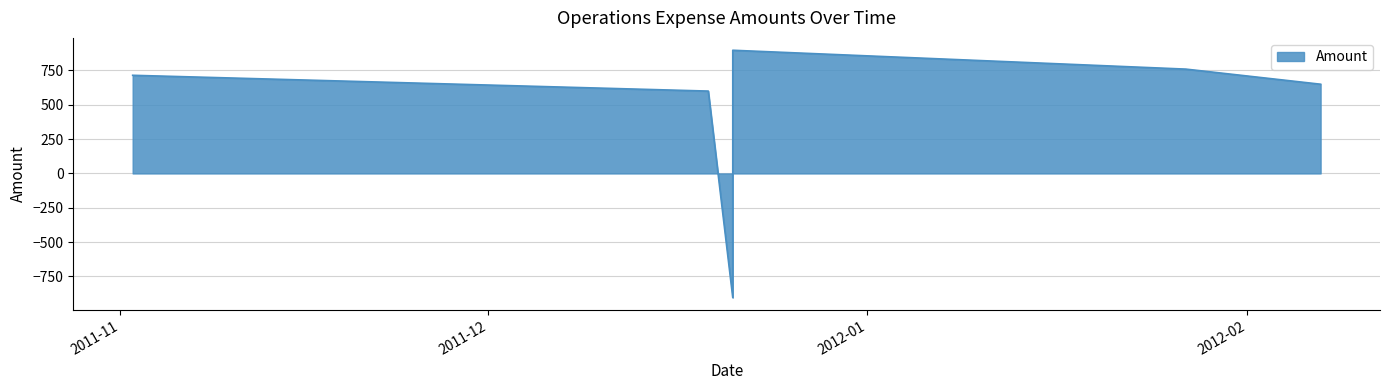

What is the maximum value shown in the chart?

897.4